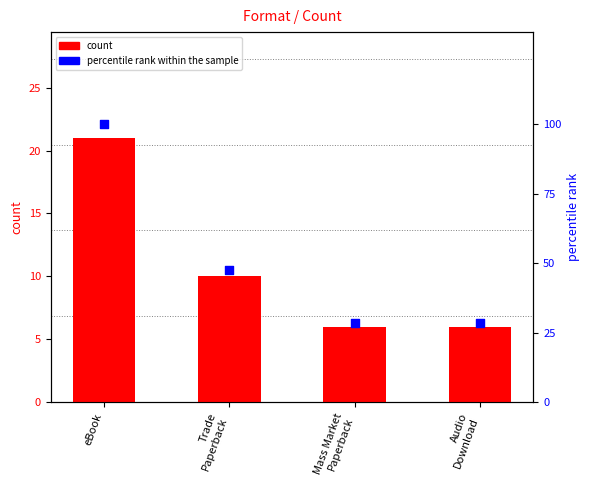

What are all the series names shown in the legend?

count, percentile rank within the sample